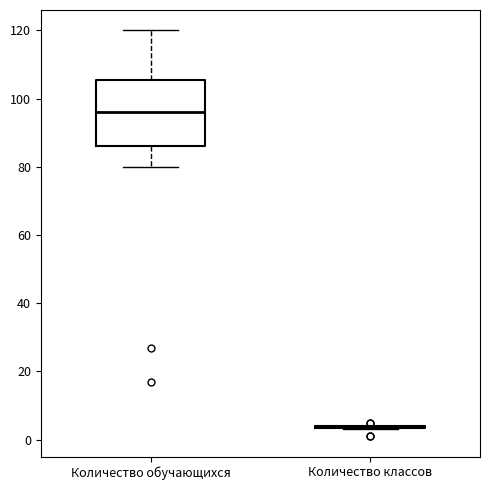

Comparing the boxes themselves (not the whiskers), which one is the tallest?

Количество обучающихся